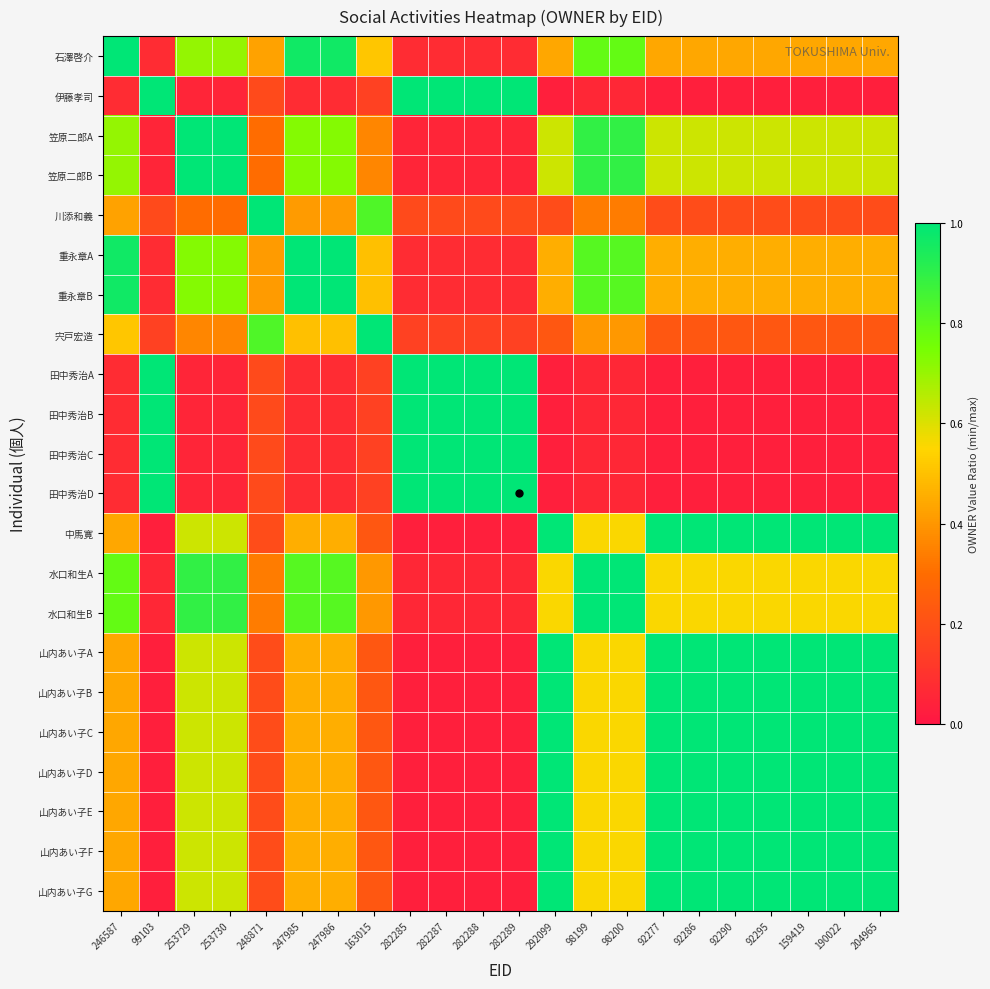

Count the number of categories in the chart.

22